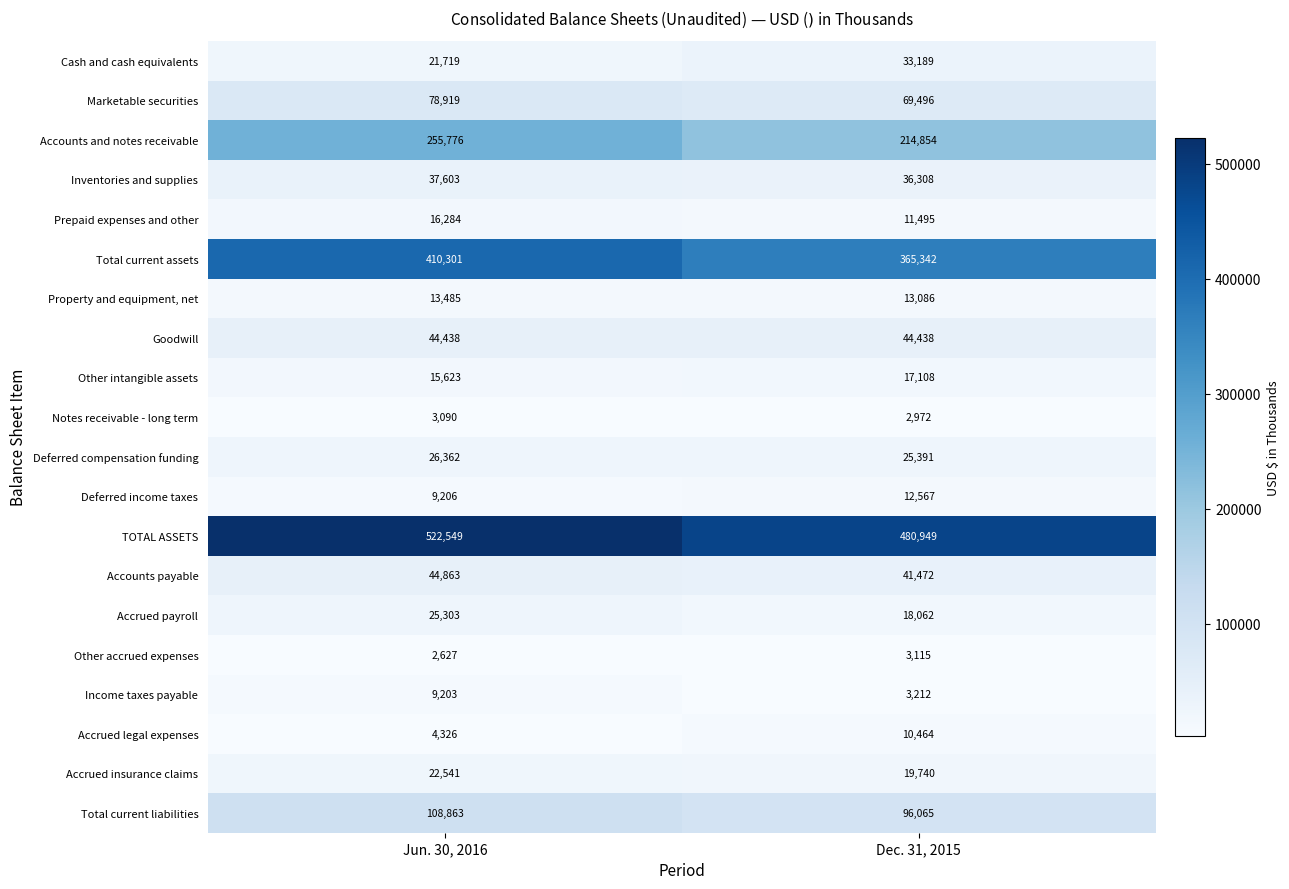

At how many categories does at least one series exceed 494264?

1